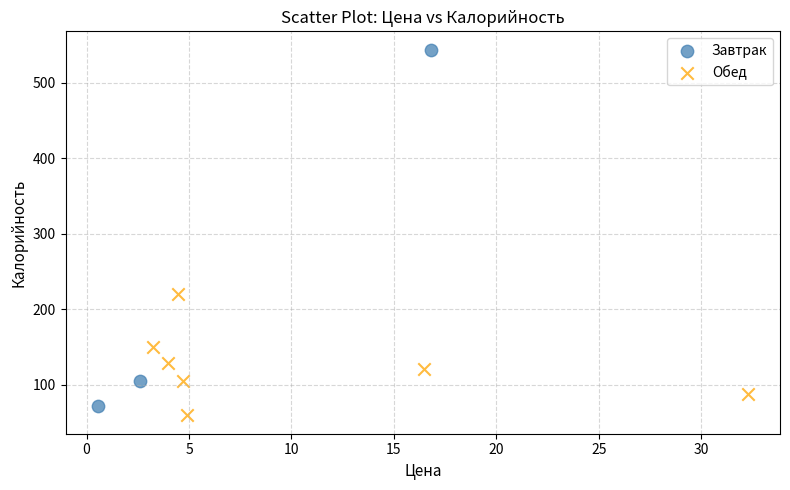

Which series has the largest Y range (max minus min)?

Завтрак